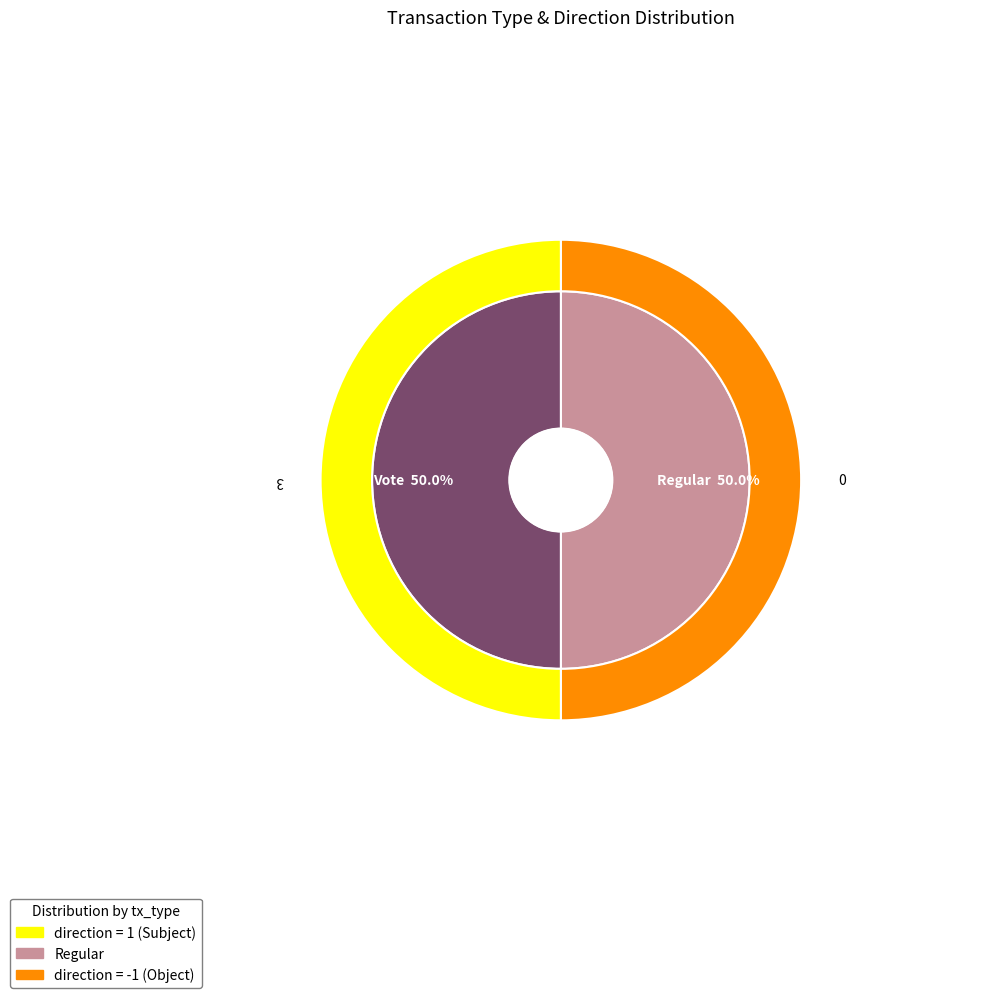

Does Vote account for over 50% of the chart?

Yes